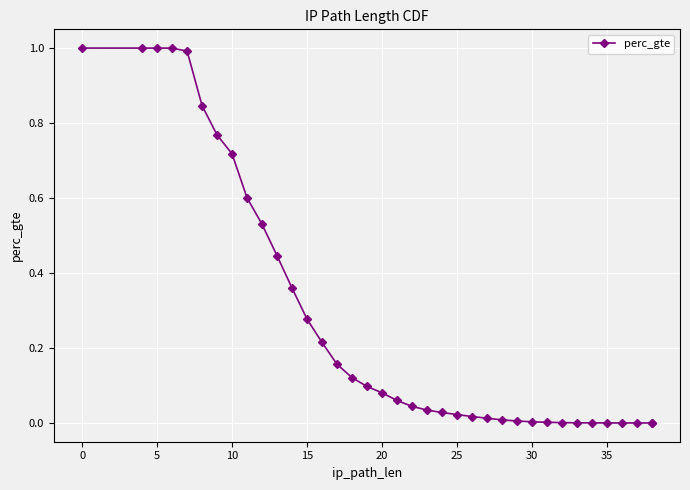

What is the difference between the second highest and second lowest values?

1.0